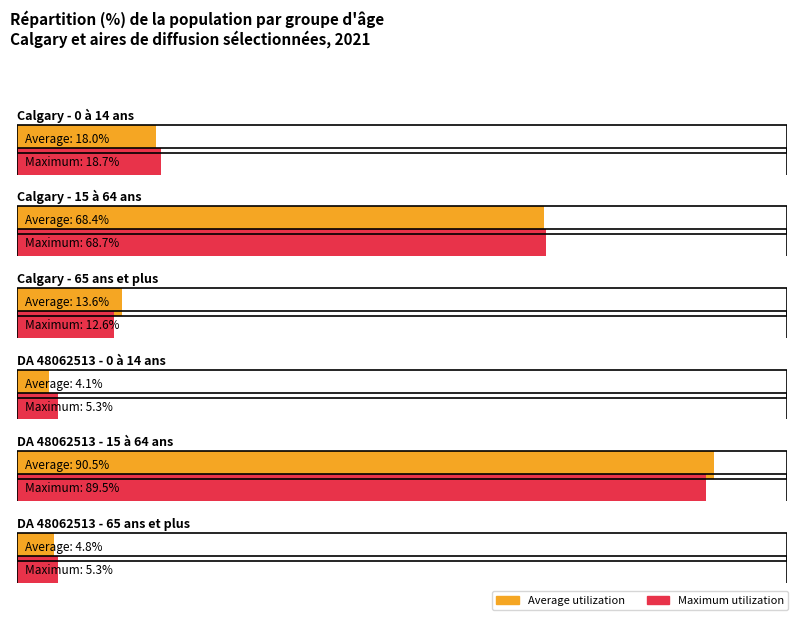

Are the bars horizontal?

Yes